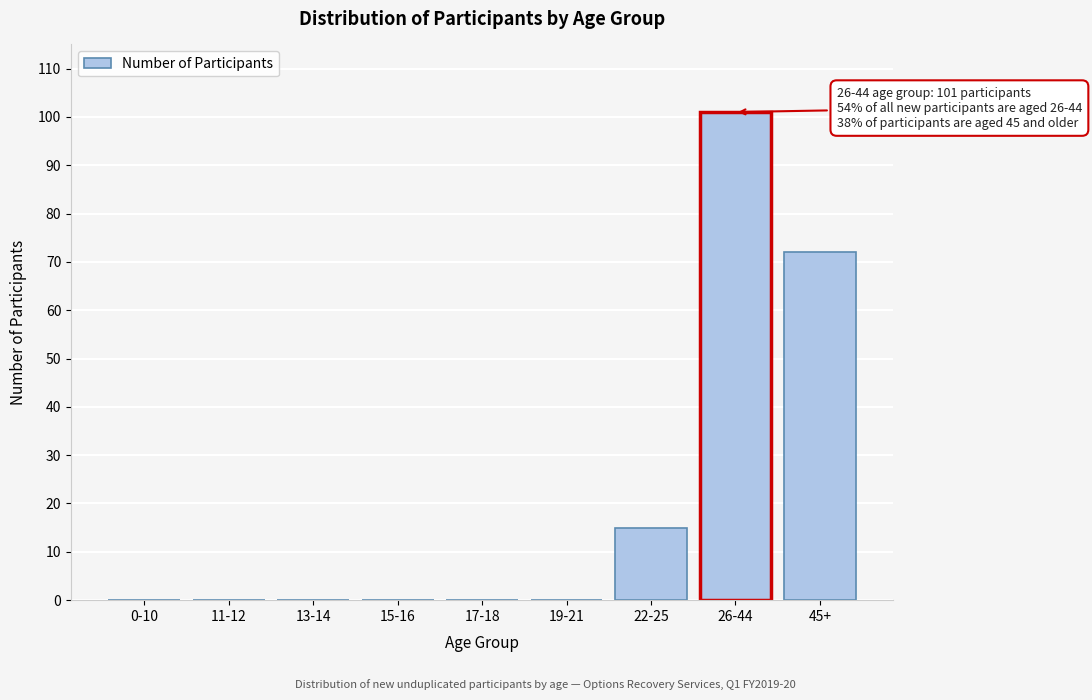

Reading right to left, list all the values displayed in this chart.

45+=72	26-44=101	22-25=15	19-21=0	17-18=0	15-16=0	13-14=0	11-12=0	0-10=0